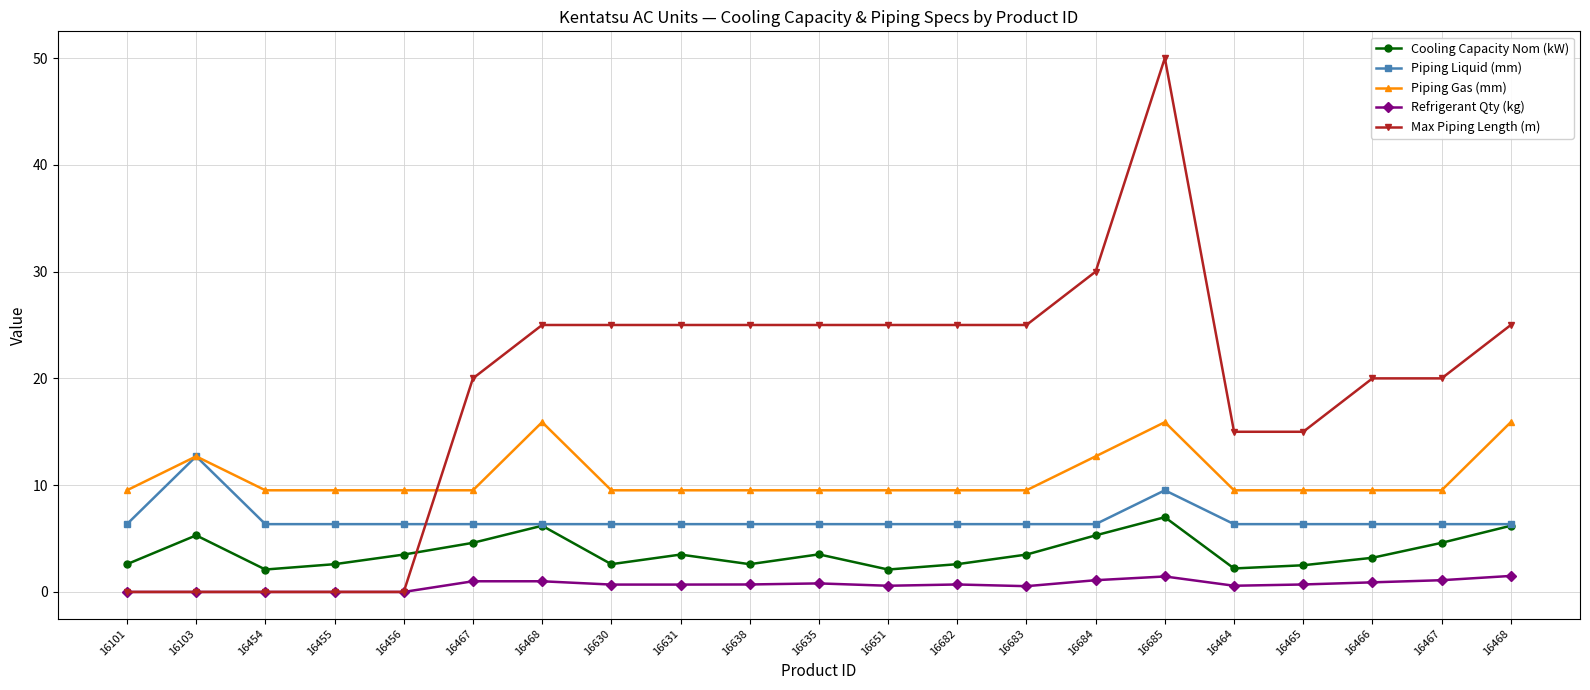

Where is the first local maximum for Max Piping Length (m)?

16685